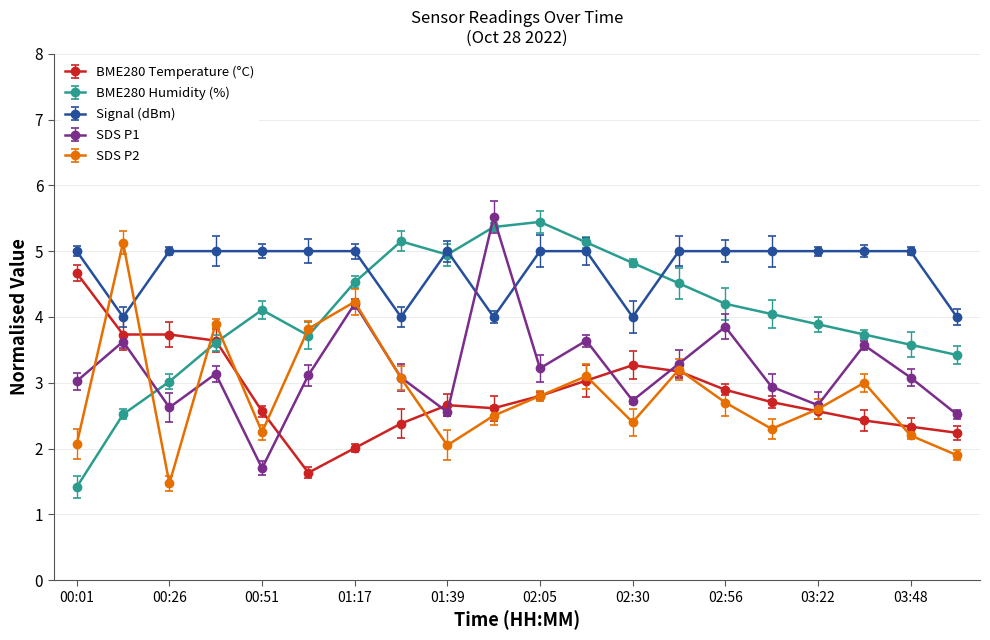

Which series has the widest spread of values?

BME280 Humidity (%)